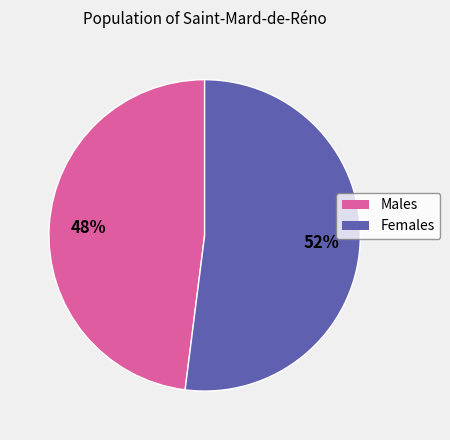

To the nearest percent, what percentage of the pie is Males?

48%